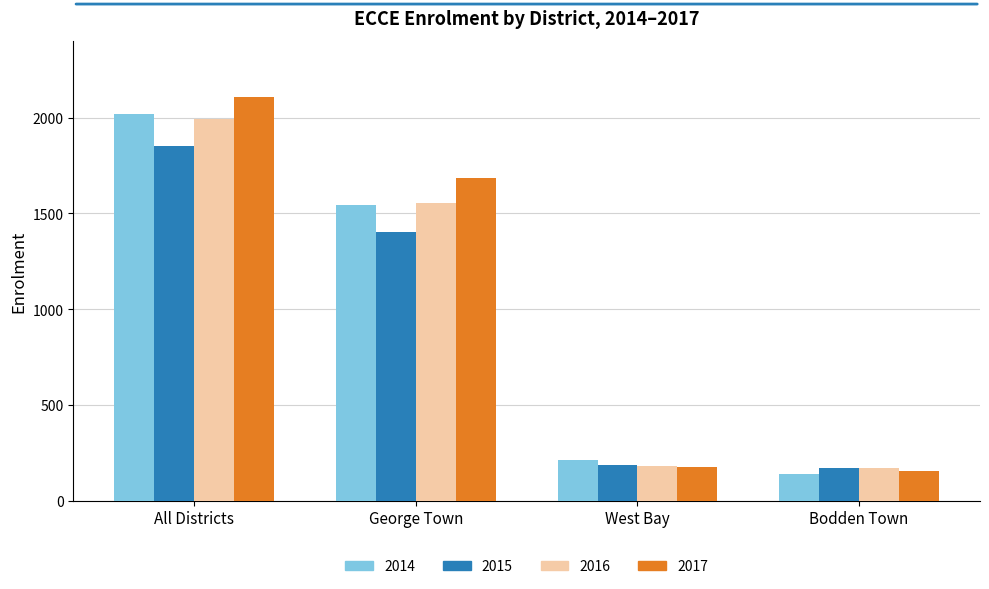

At All Districts, list the series in order from largest to smallest.

2017, 2014, 2016, 2015